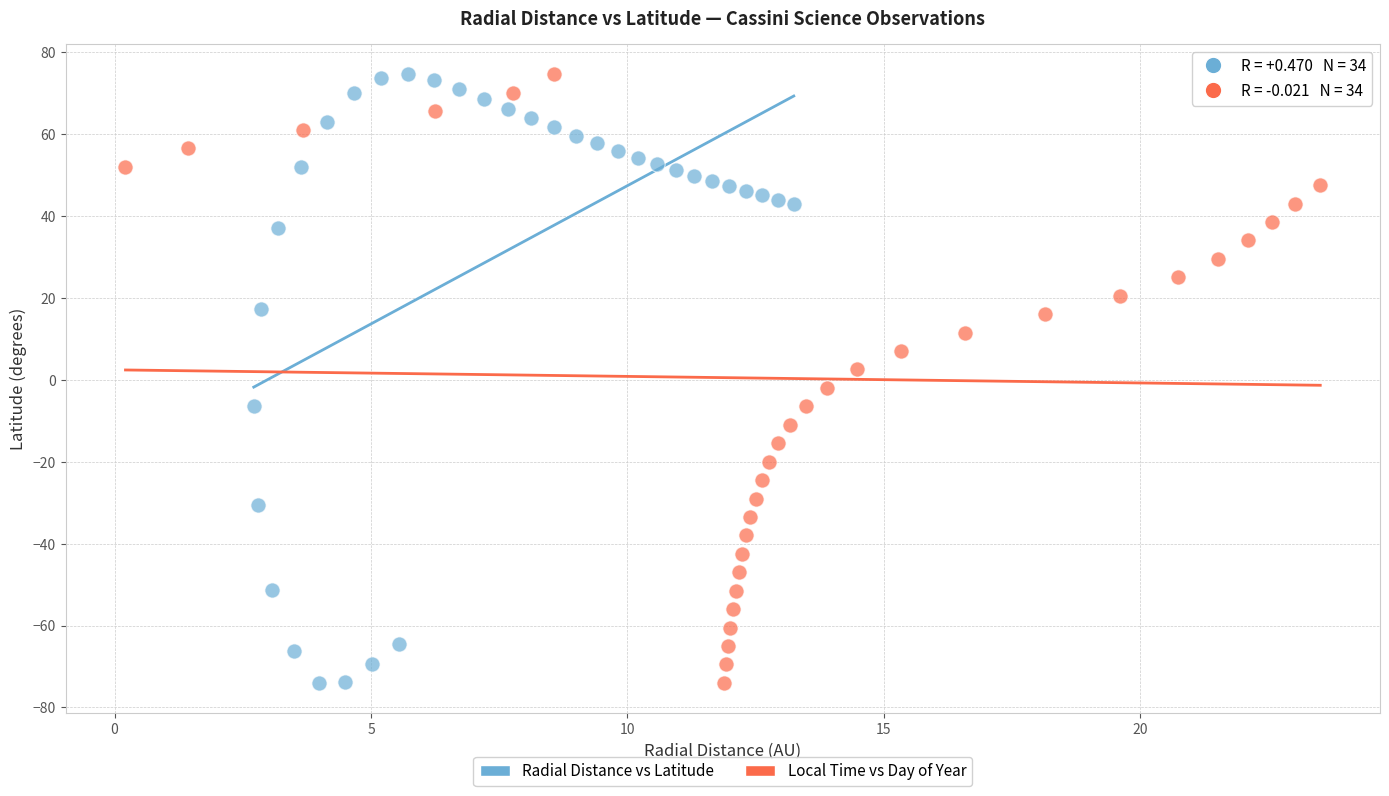

What are all the series names shown in the legend?

Radial Distance vs Latitude, Local Time vs Day of Year